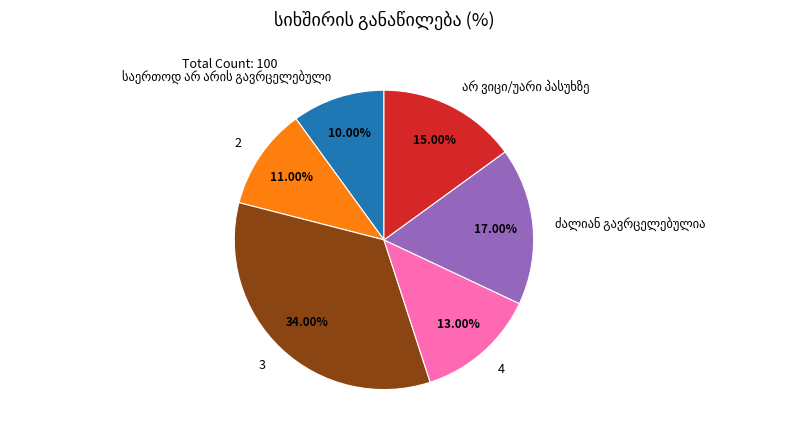

Do 2 and 3 together represent more than half of the pie?

No